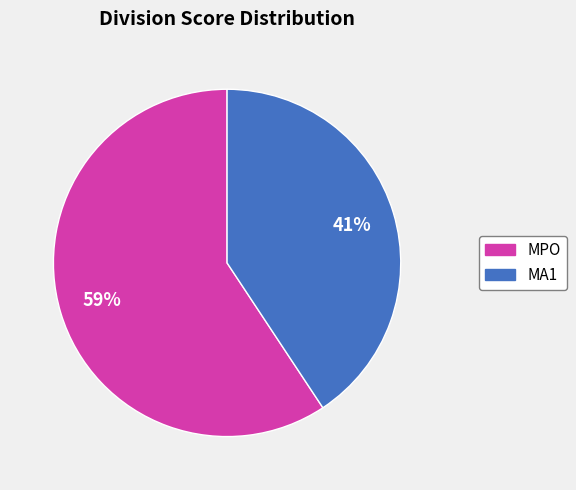

Does any single category account for the majority?

Yes